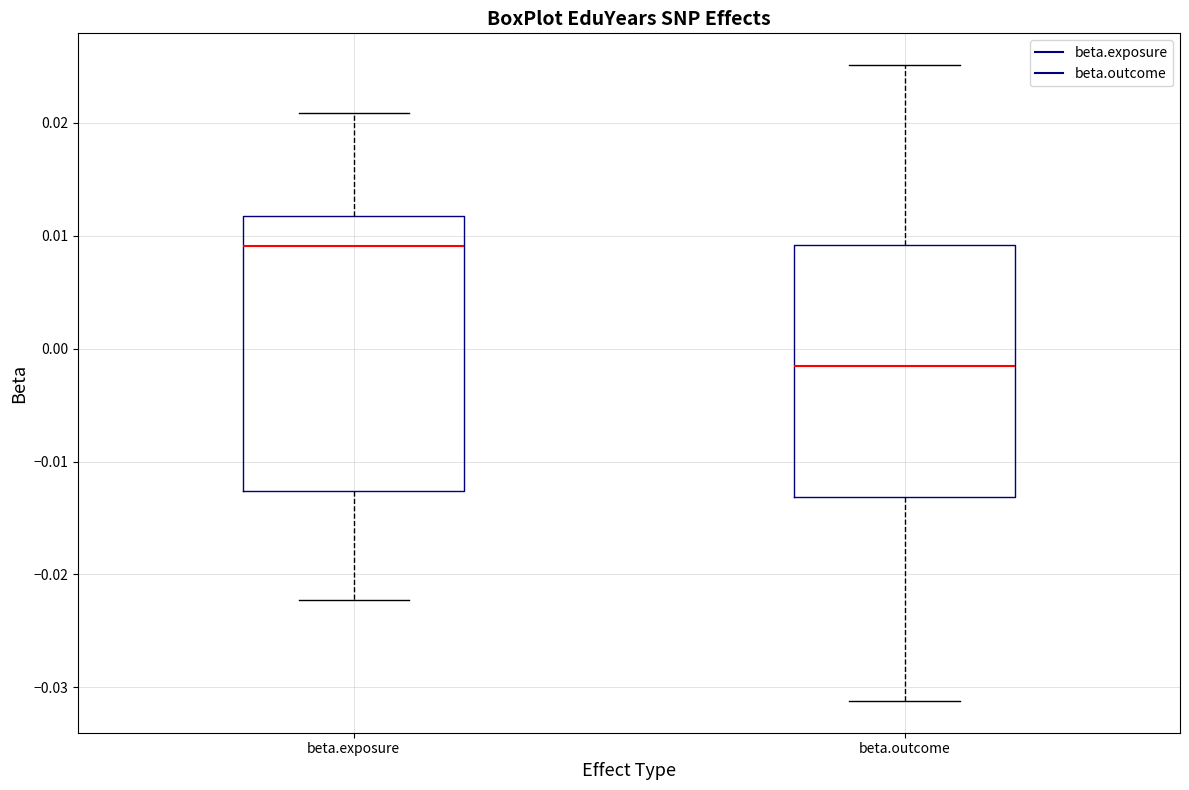

Which box's median line is the highest?

beta.exposure